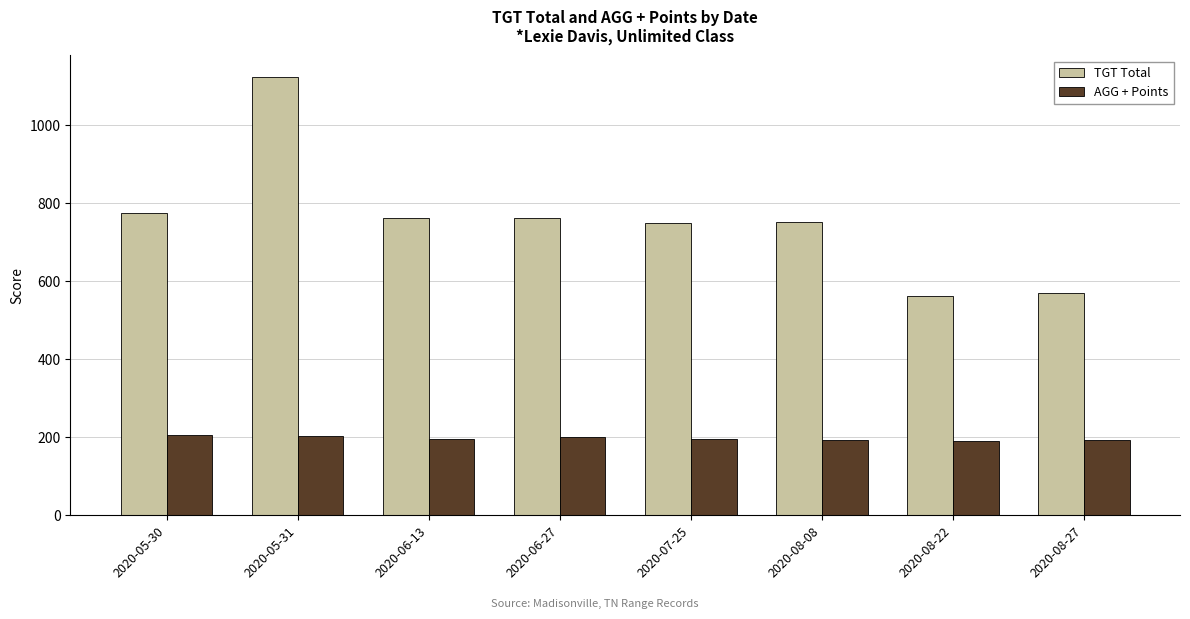

What is the average value of the TGT Total series?

756.4